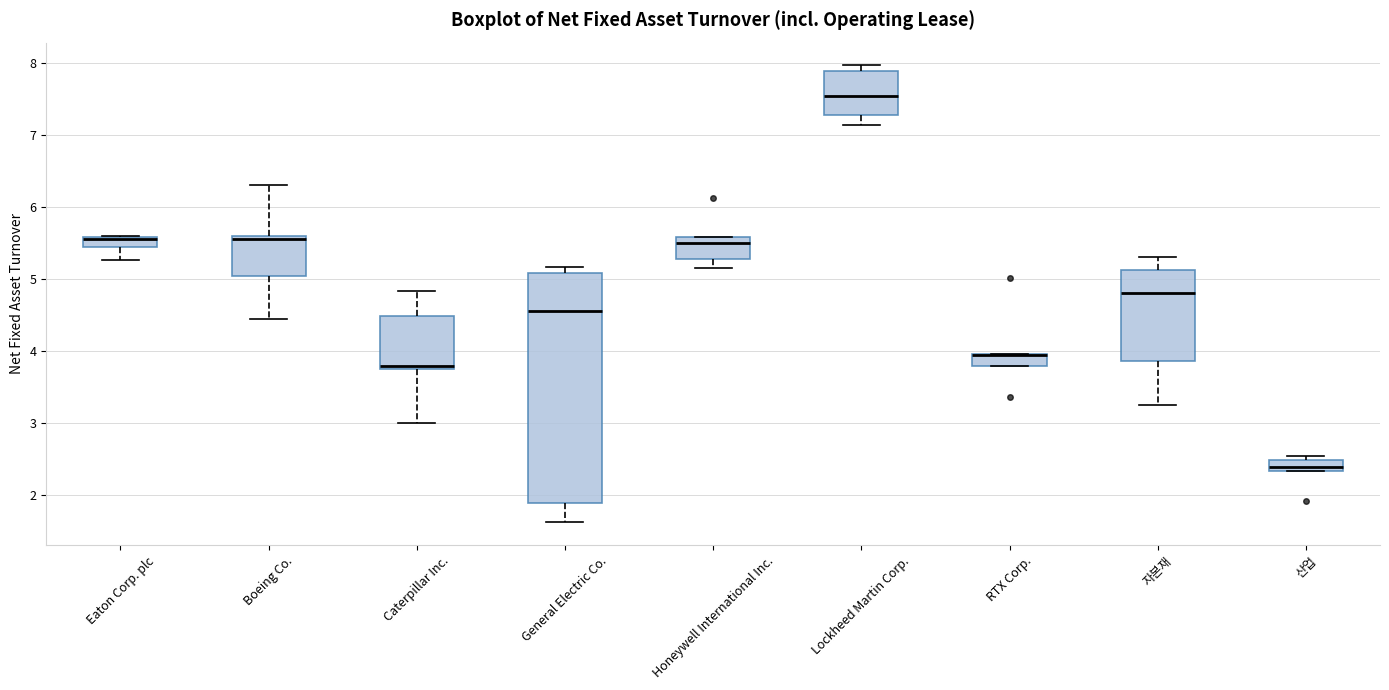

Comparing the boxes themselves (not the whiskers), which one is the tallest?

General Electric Co.